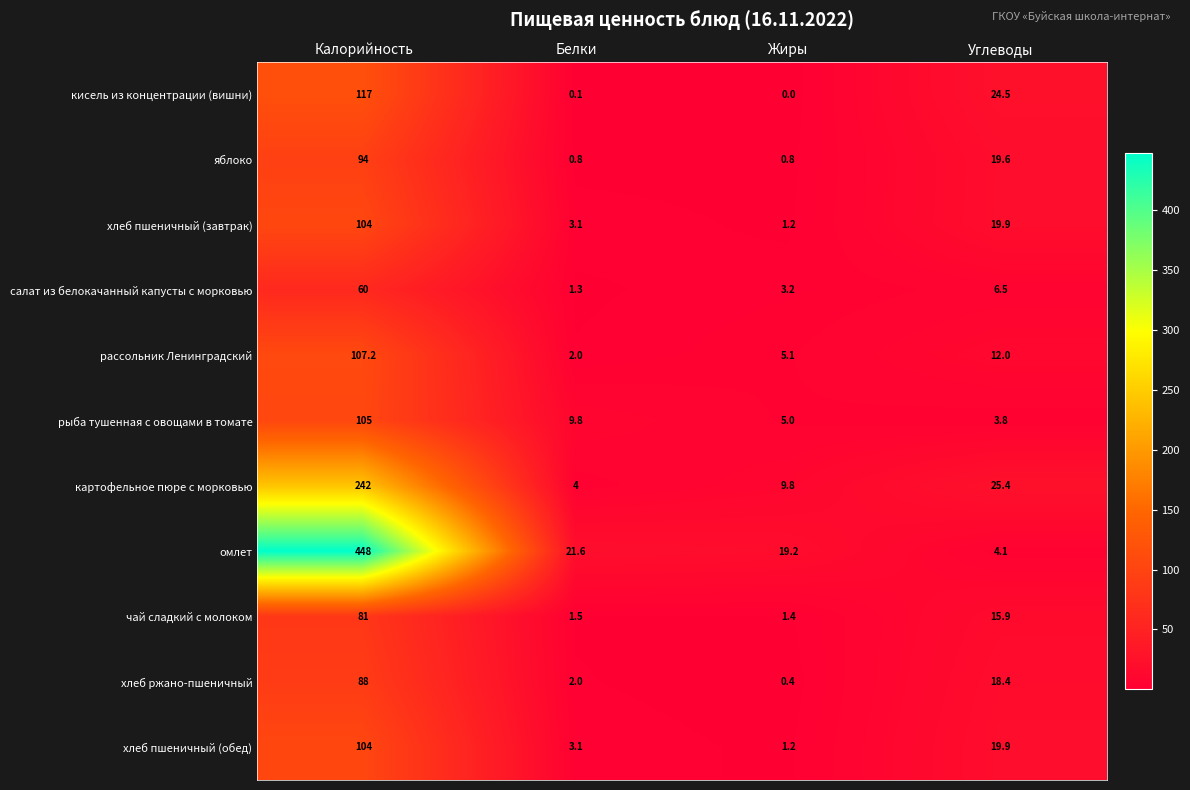

What is the difference between the салат из белокачанный капусты с морковью values at Углеводы and Калорийность?

53.5